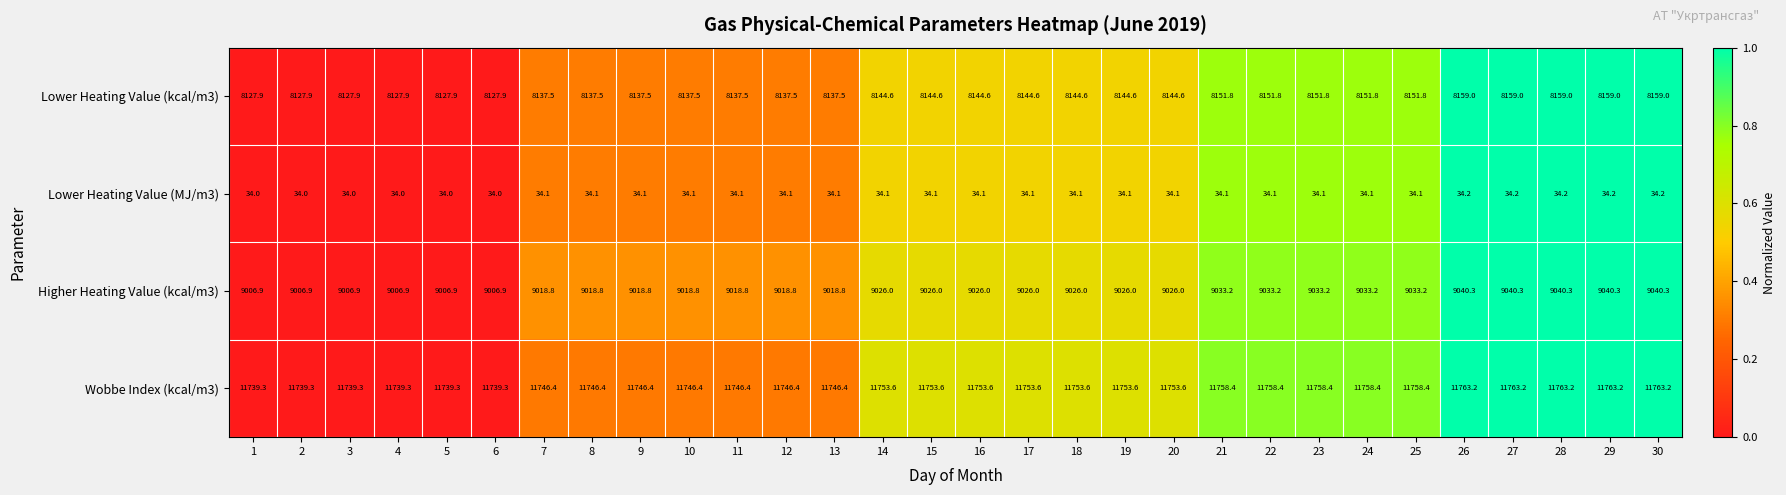

Is it true that Lower Heating Value (MJ/m3) equals 34.0 at 4?

True